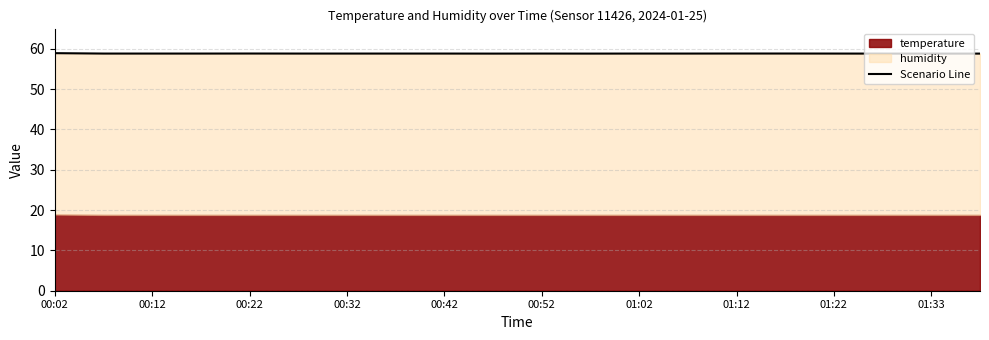

What is the sum of all values?

1176.3